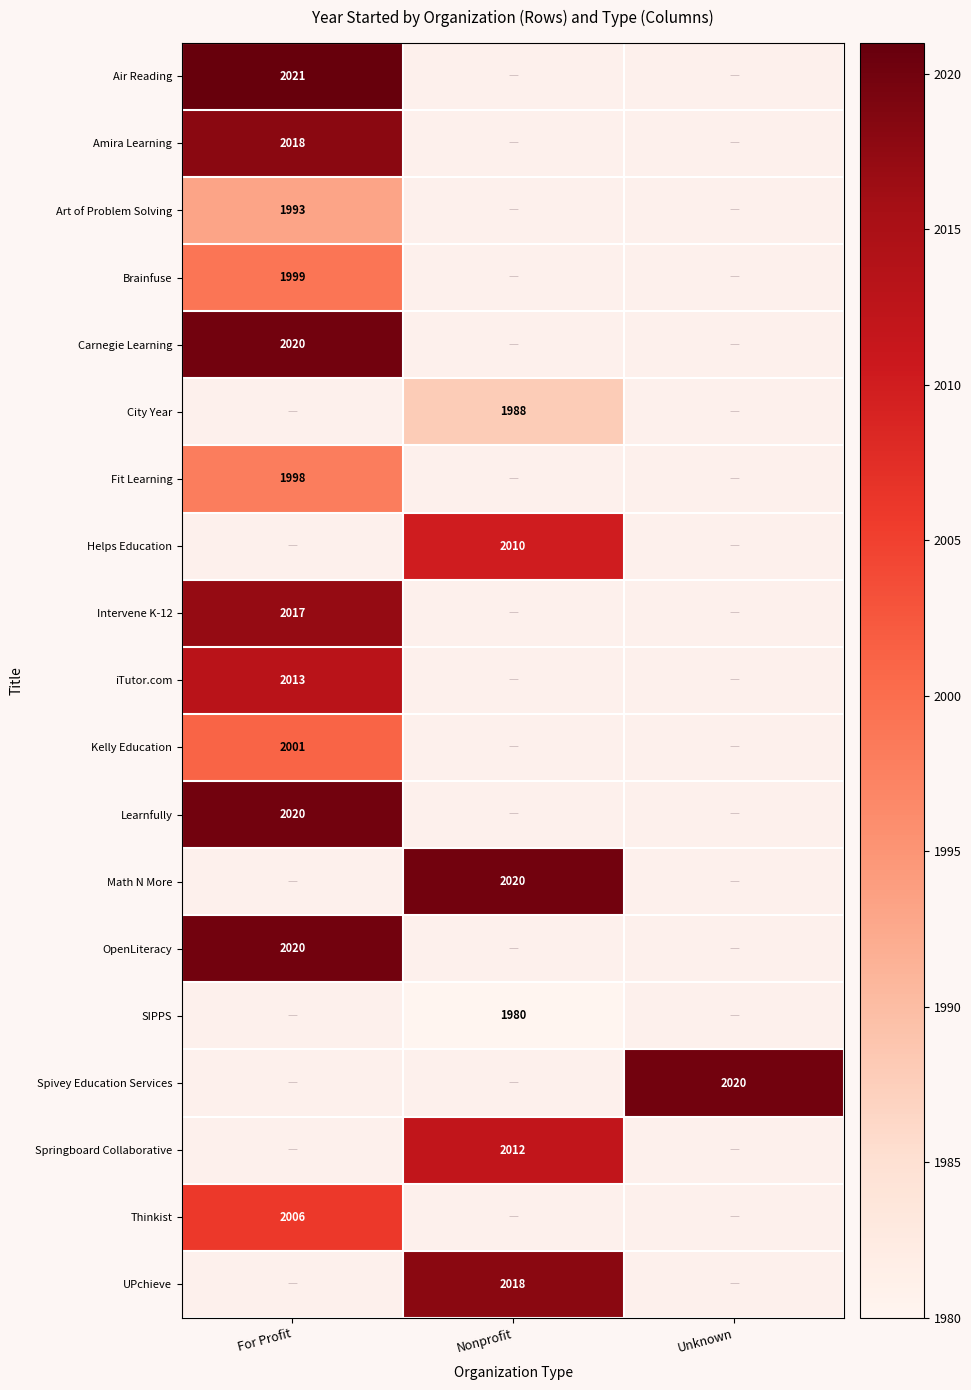

True or false: SIPPS has a value of 507 at Nonprofit.

False